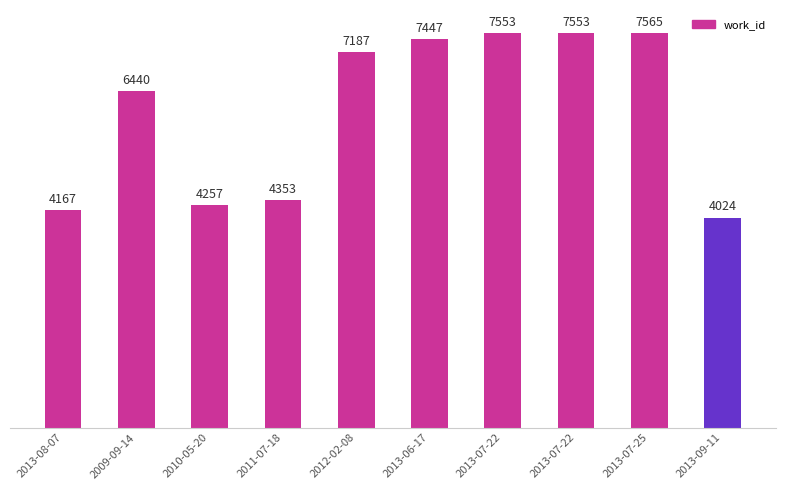

How many bars are there in total?

10